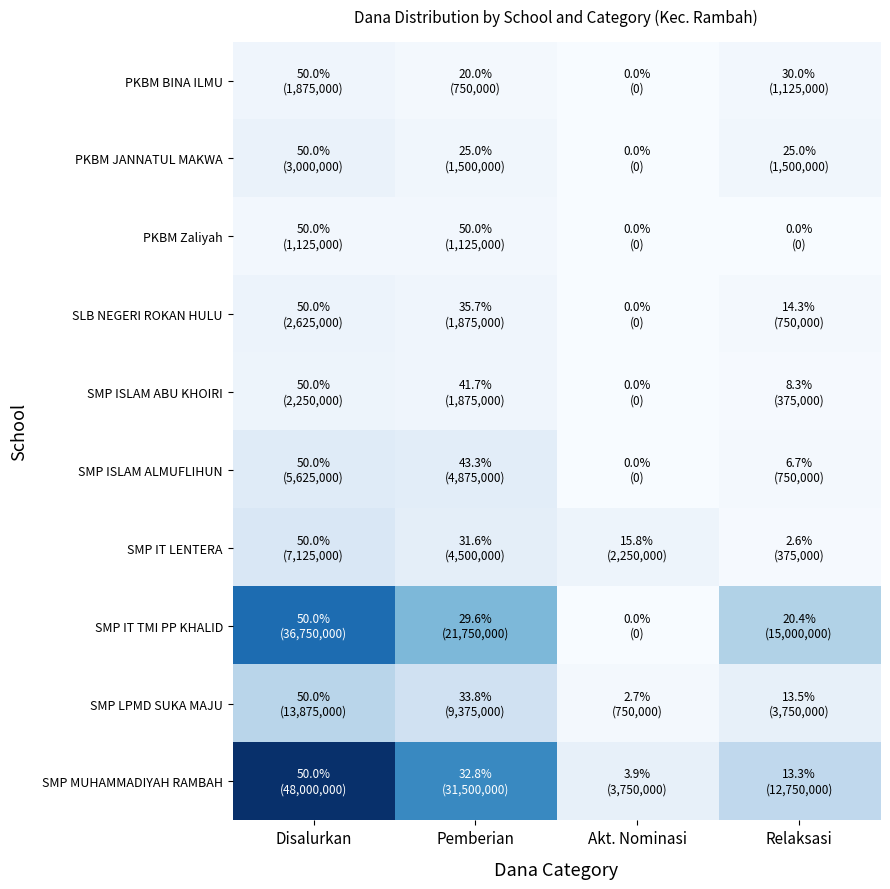

What is the maximum value shown in the chart?

48000000